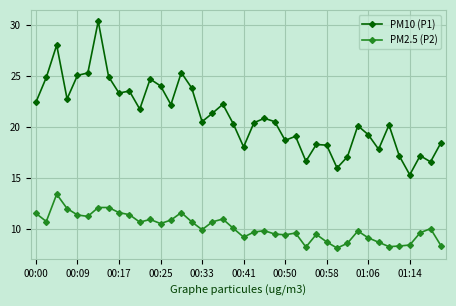

What is the minimum value for PM10 (P1)?

15.3